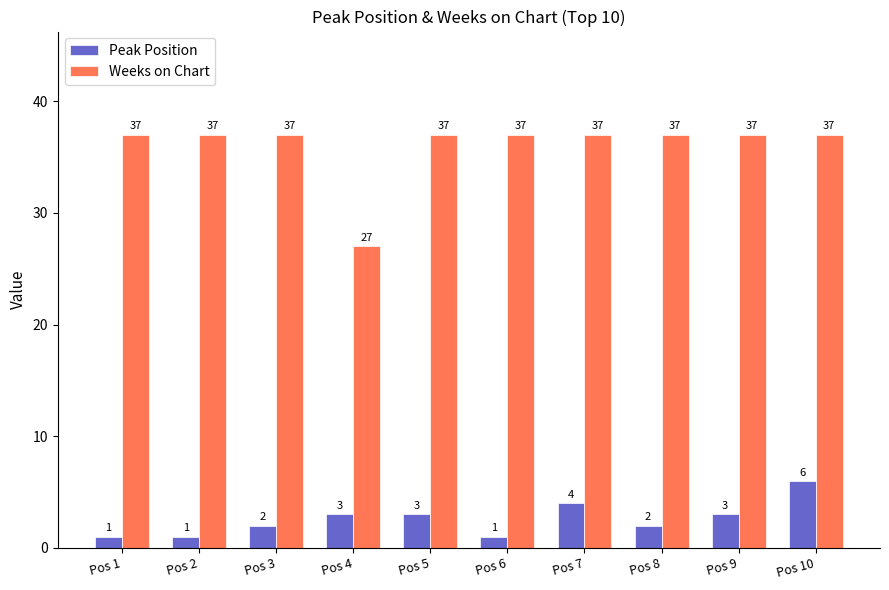

Are the bars grouped side by side (vs. stacked)?

Yes